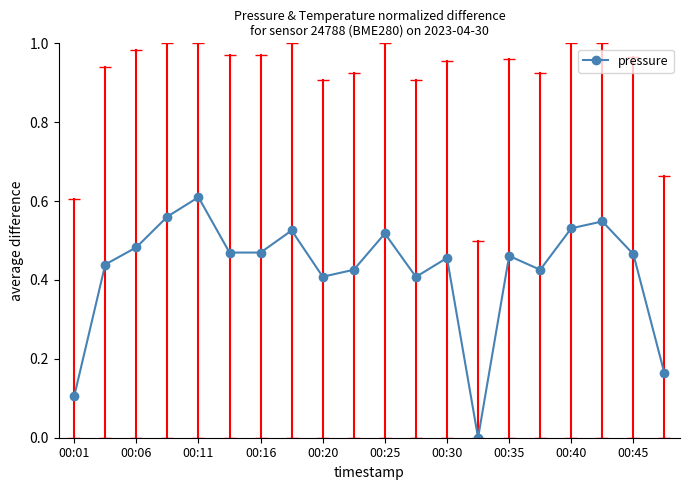

How many points are higher than both their immediate neighbors (excluding endpoints)?

6